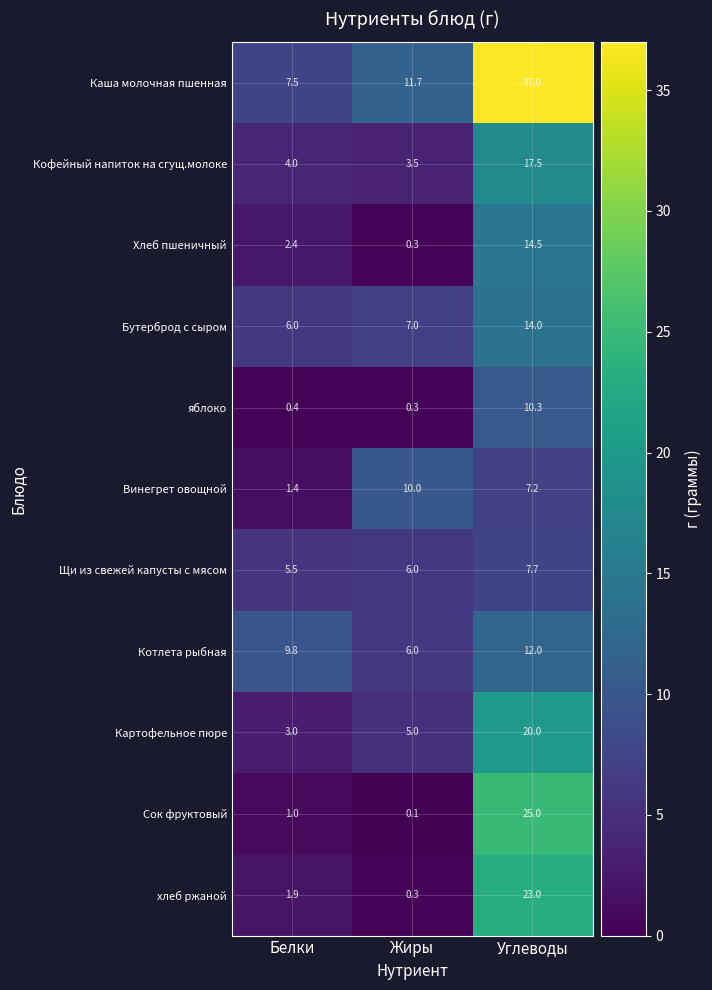

How many data points in Винегрет овощной are above 7?

2